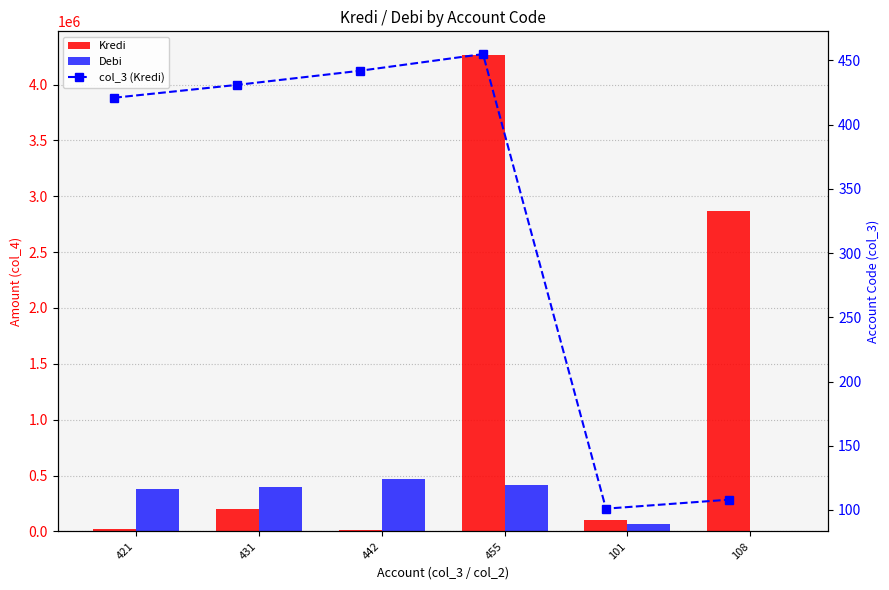

How many data points in Kredi are above 202730?

2